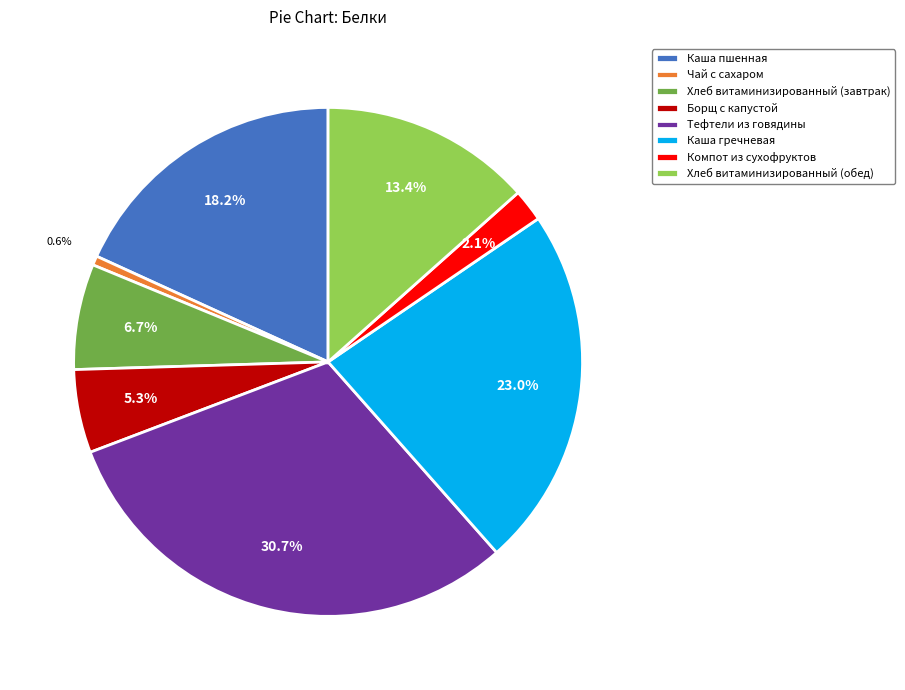

What is the smallest slice in the pie chart?

Чай с сахаром